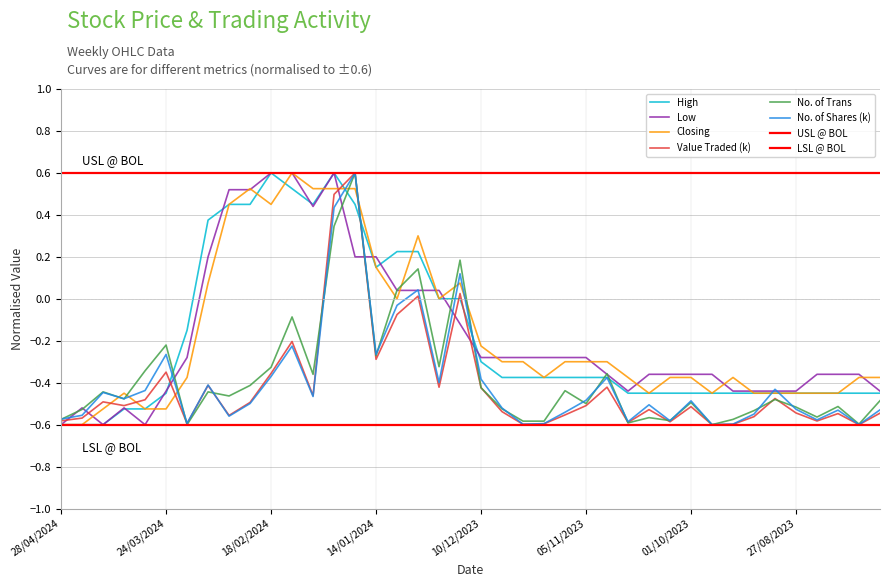

At which category is the sum across all series the highest?

28/01/2024